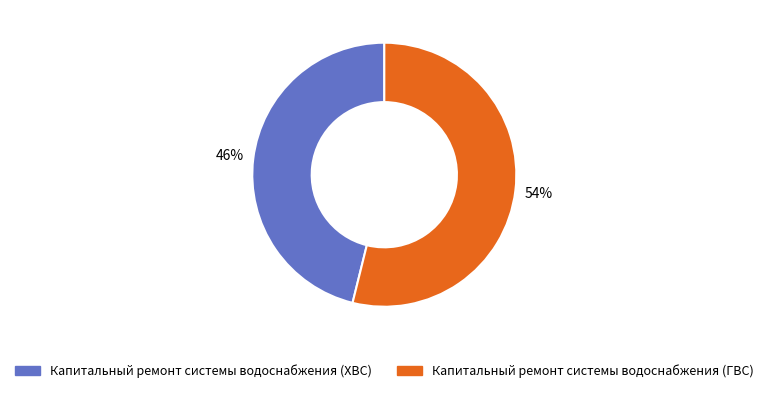

How many slices are in this pie chart?

2